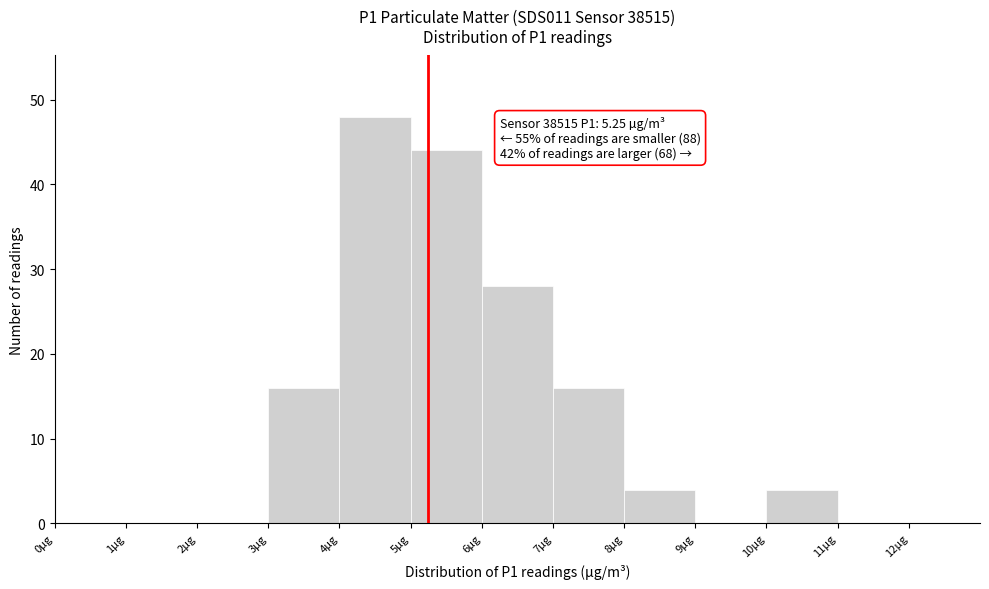

Over which range of the x-axis is the bar tallest?

4 to 5